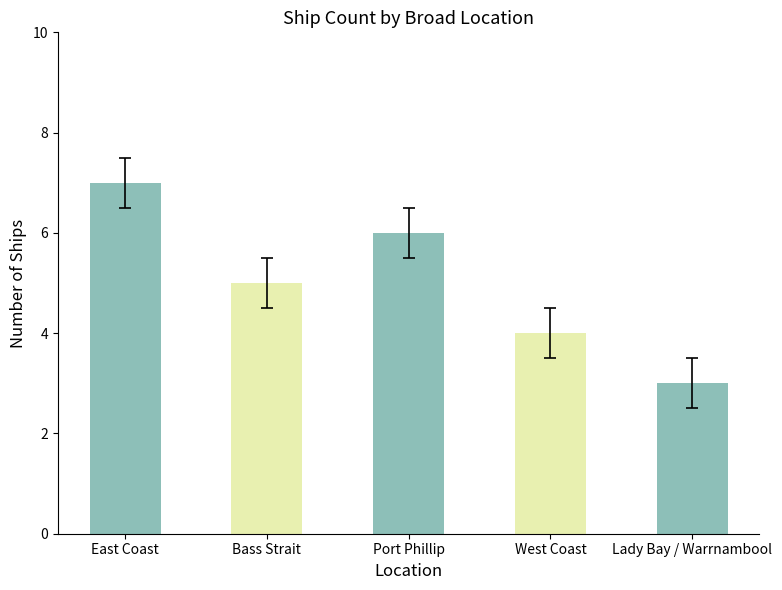

What is the value of the 5th bar from the left?

3